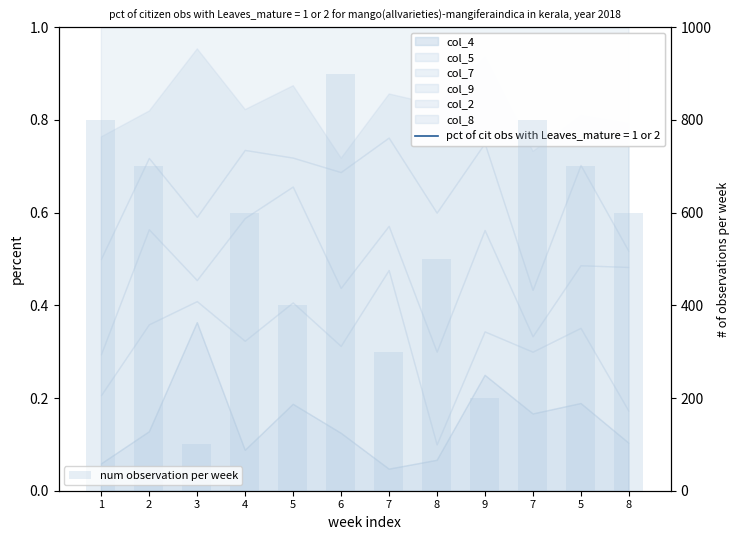

List the labels in order of value, smallest first.

3, 9, 7, 5, 8, 4, 8, 2, 5, 1, 7, 6